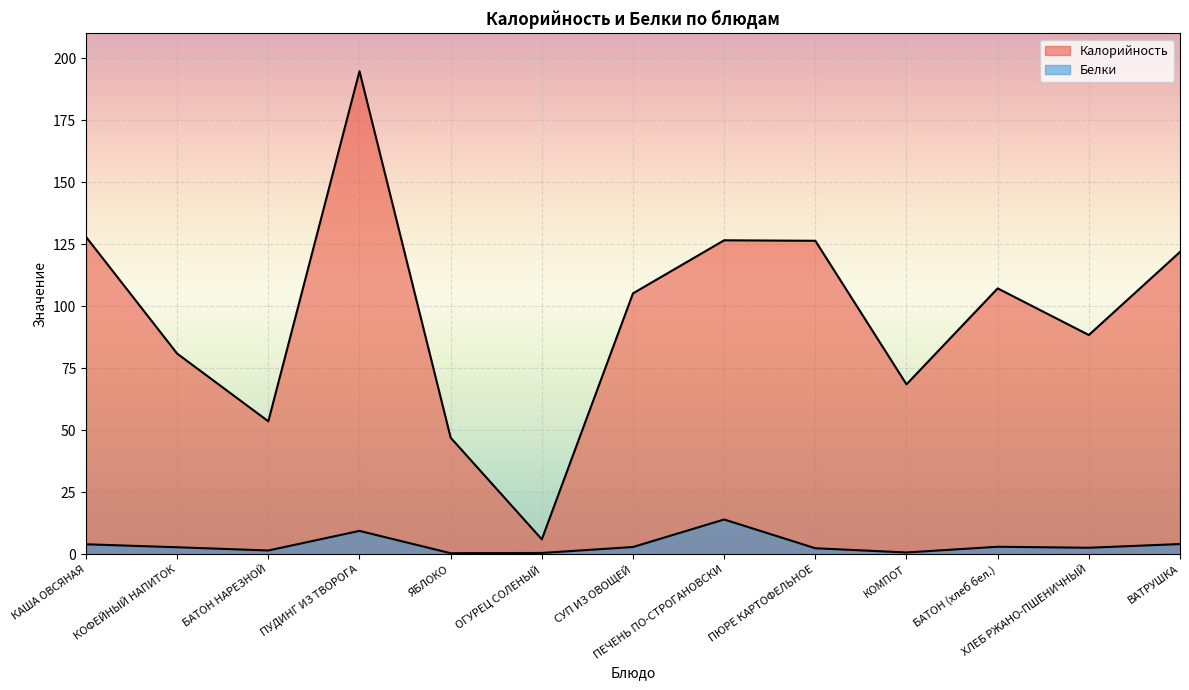

What is the label of the 12th point from the right?

КОФЕЙНЫЙ НАПИТОК